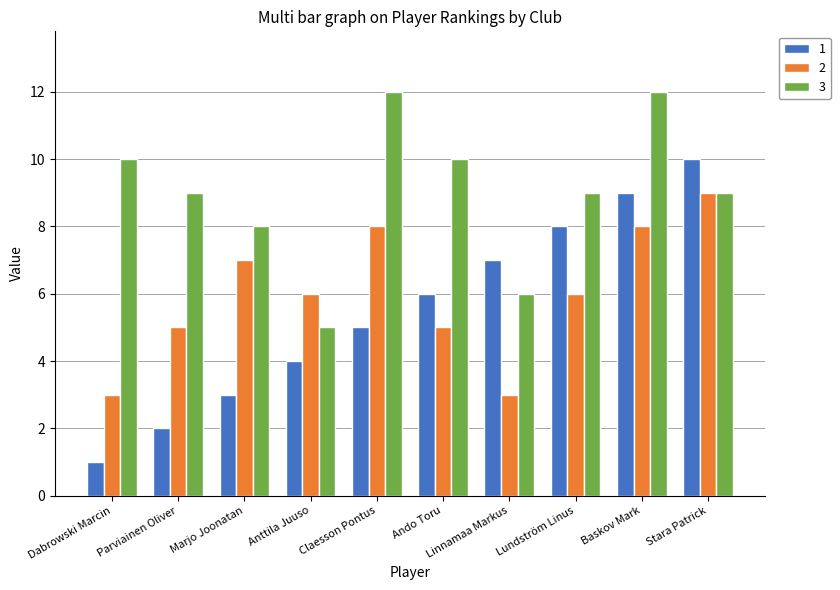

At how many categories does at least one series exceed 5?

10